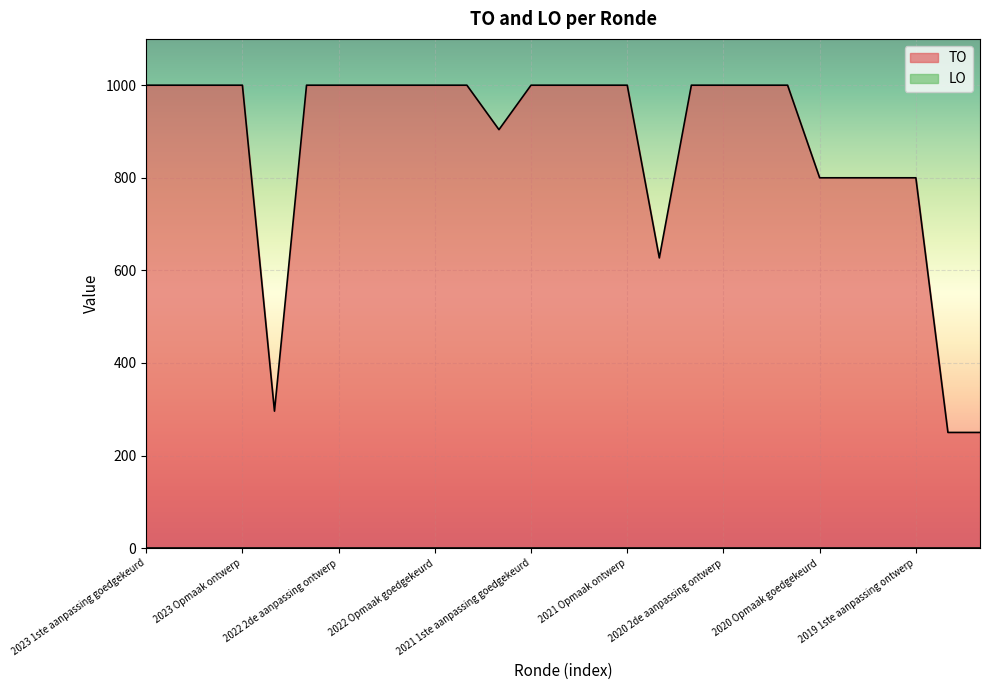

Rank the categories by value from highest to lowest.

2023 1ste aanpassing goedgekeurd, 2023 1ste aanpassing ontwerp, 2023 Opmaak goedgekeurd, 2023 Opmaak ontwerp, 2022 2de aanpassing goedgekeurd, 2022 2de aanpassing ontwerp, 2022 1ste aanpassing goedgekeurd, 2022 1ste aanpassing ontwerp, 2022 Opmaak goedgekeurd, 2022 Opmaak ontwerp, 2021 1ste aanpassing goedgekeurd, 2021 1ste aanpassing ontwerp, 2021 Opmaak goedgekeurd, 2021 Opmaak ontwerp, 2020 2de aanpassing goedgekeurd, 2020 2de aanpassing ontwerp, 2020 1ste aanpassing goedgekeurd, 2020 1ste aanpassing ontwerp, 2021 uitvoering, 2020 Opmaak goedgekeurd, 2020 Opmaak ontwerp, 2019 1ste aanpassing goedgekeurd, 2019 1ste aanpassing ontwerp, 2020 uitvoering, 2022 uitvoering, 2019 opmaak goedgekeurd, 2019 opmaak ontwerp